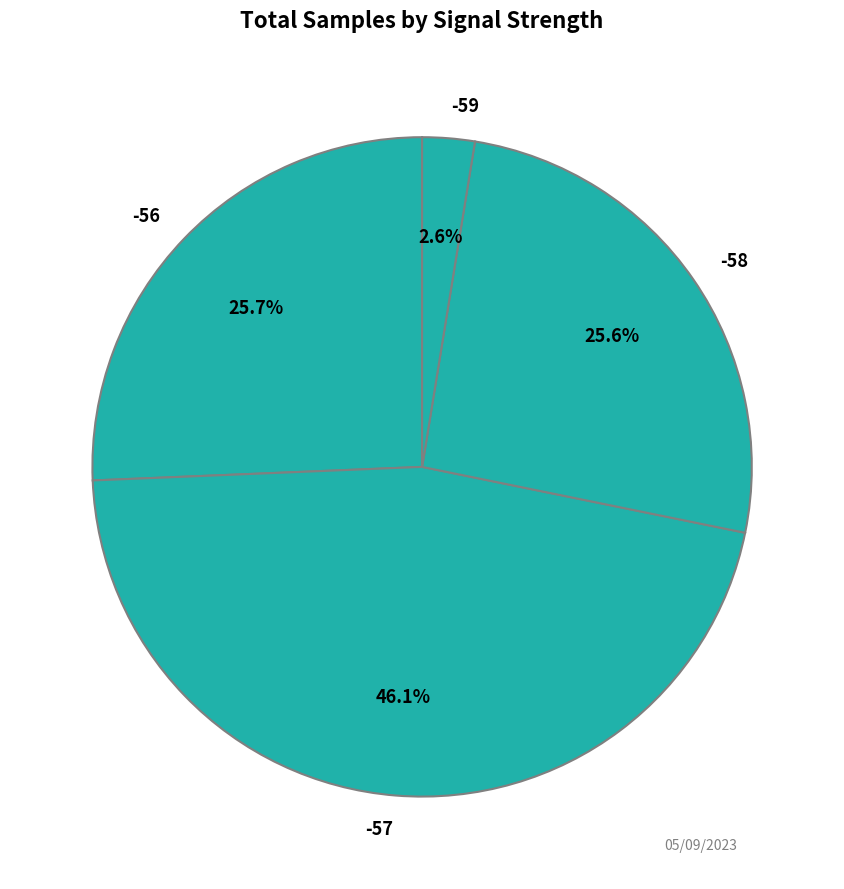

Does -58 account for over 50% of the chart?

No